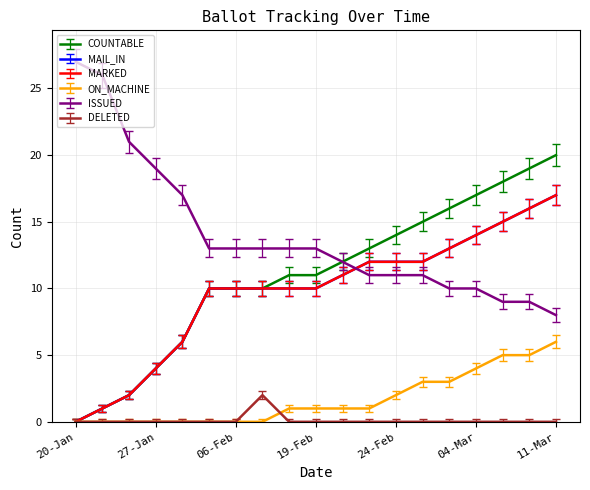

Does the chart have visible grid lines?

Yes